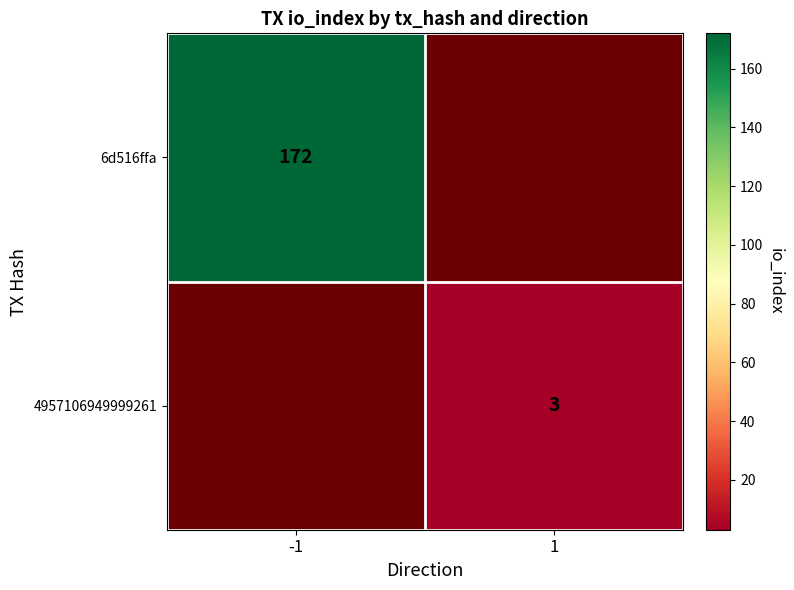

True or false: 4957106949999261 has a value of 3 at 1.

True